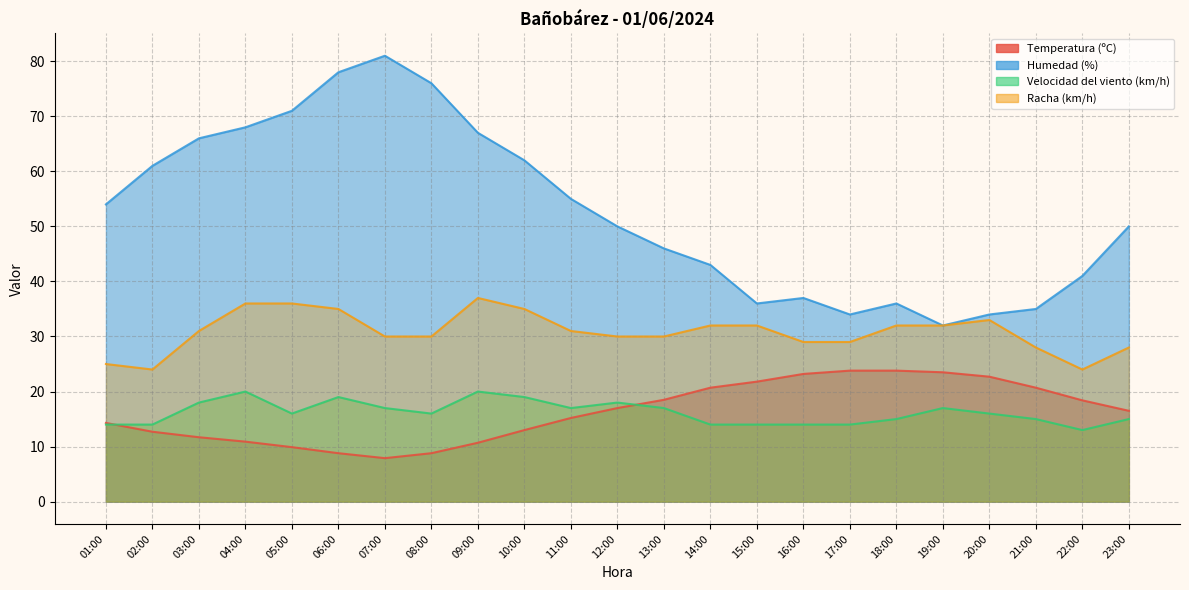

Between 07:00 and 02:00, which is larger?

02:00